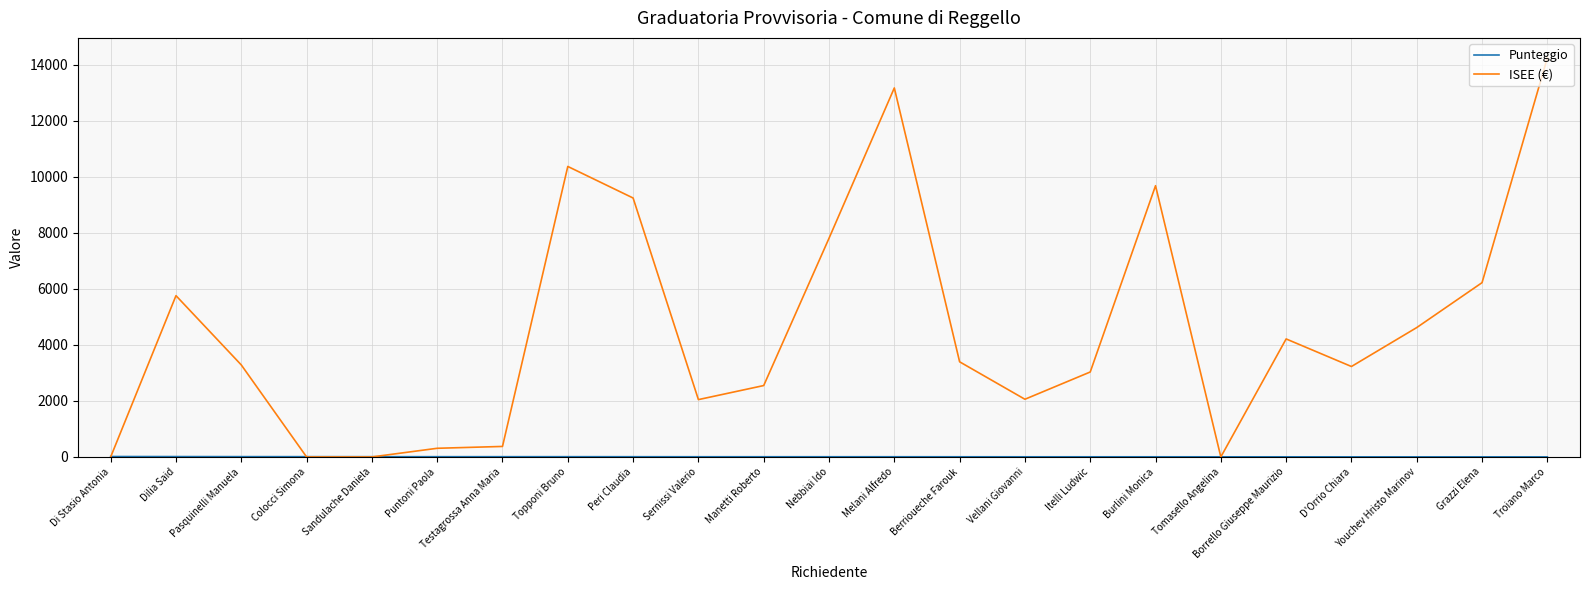

Is it true that ISEE (€) equals 5755.3 at Dilia Said?

True